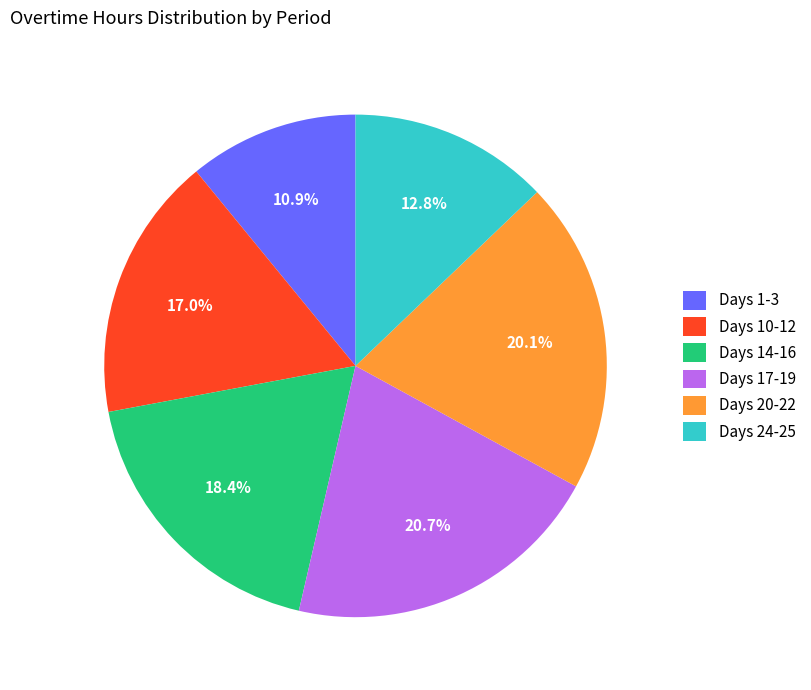

Do Days 17-19 and Days 20-22 together represent more than half of the pie?

No